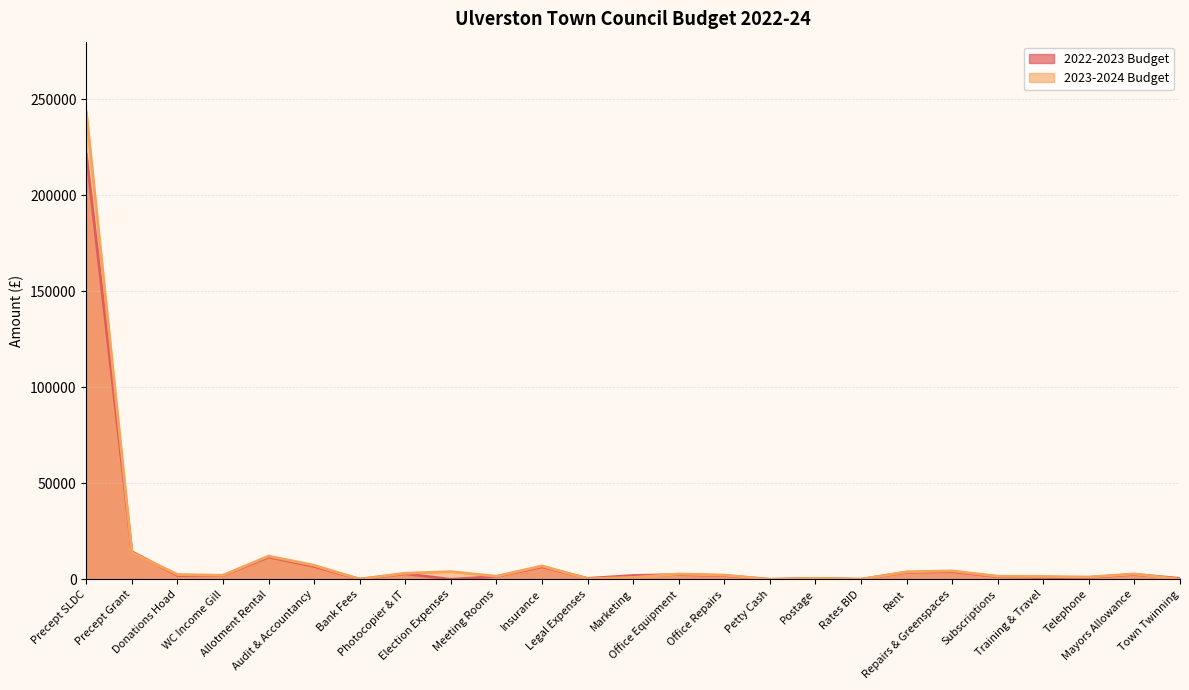

What is the difference between the maximum and minimum values in the 2023-2024 Budget series?

243452